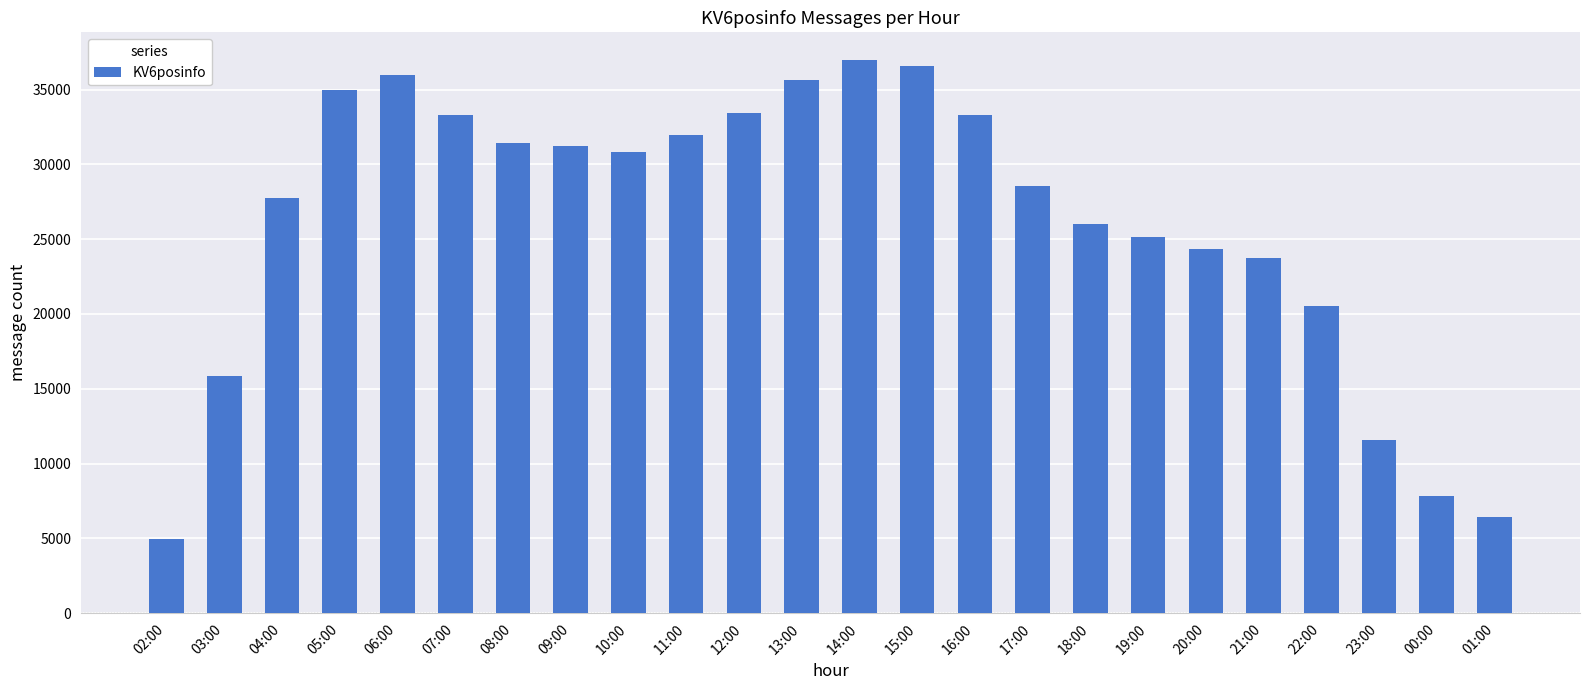

What is the difference between the maximum and second lowest values?

30528